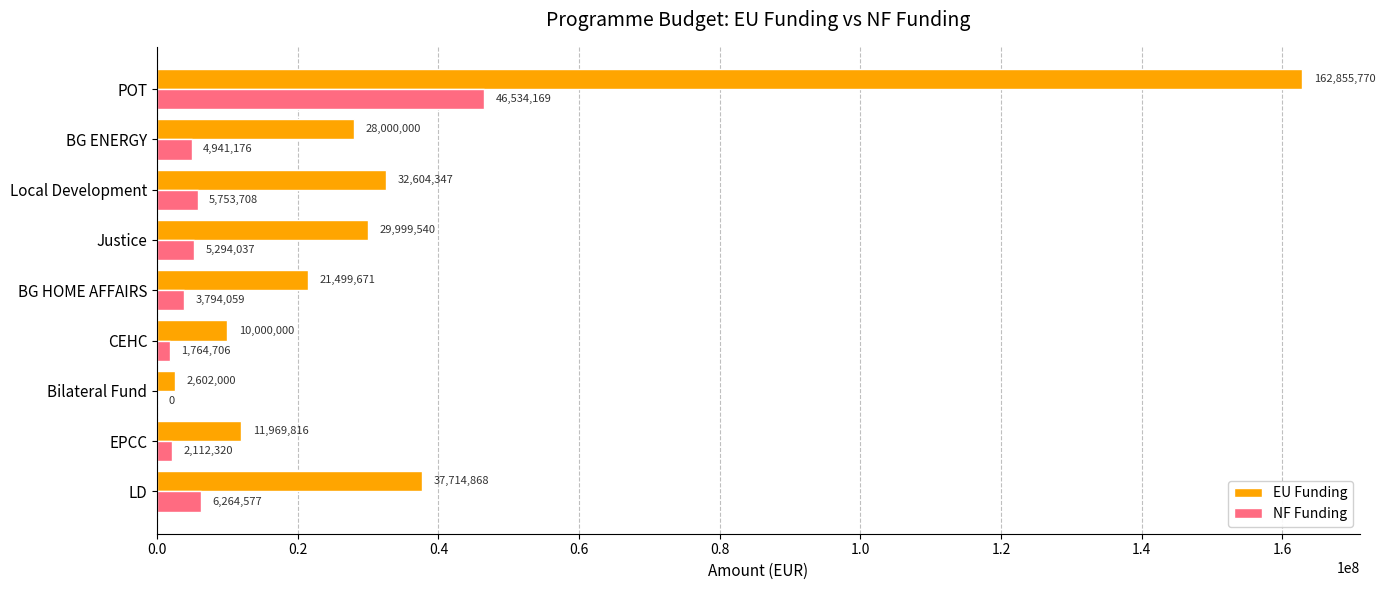

At which label is NF Funding closest to 23267084?

LD